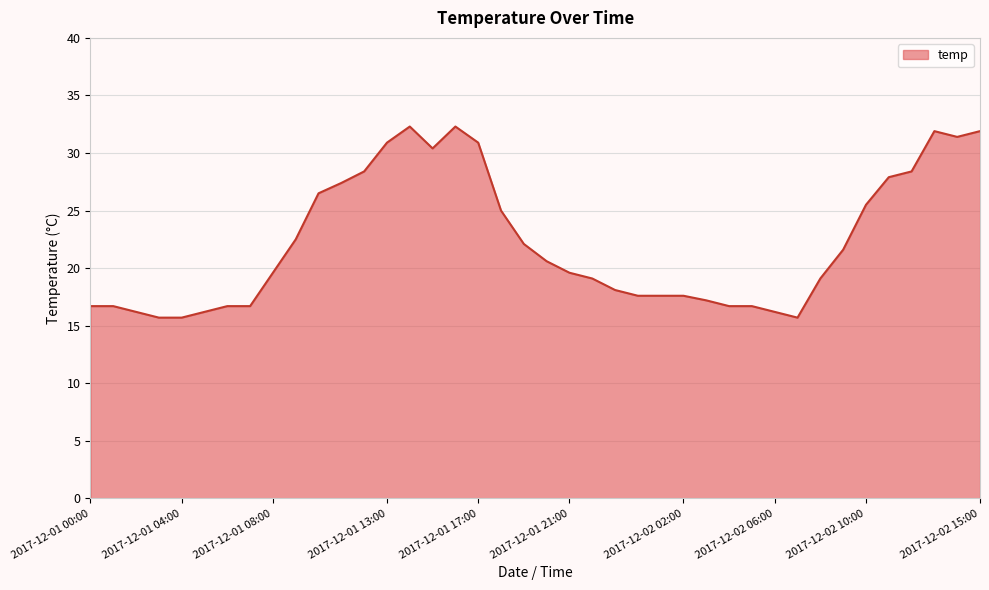

What is the maximum value shown in the chart?

32.3